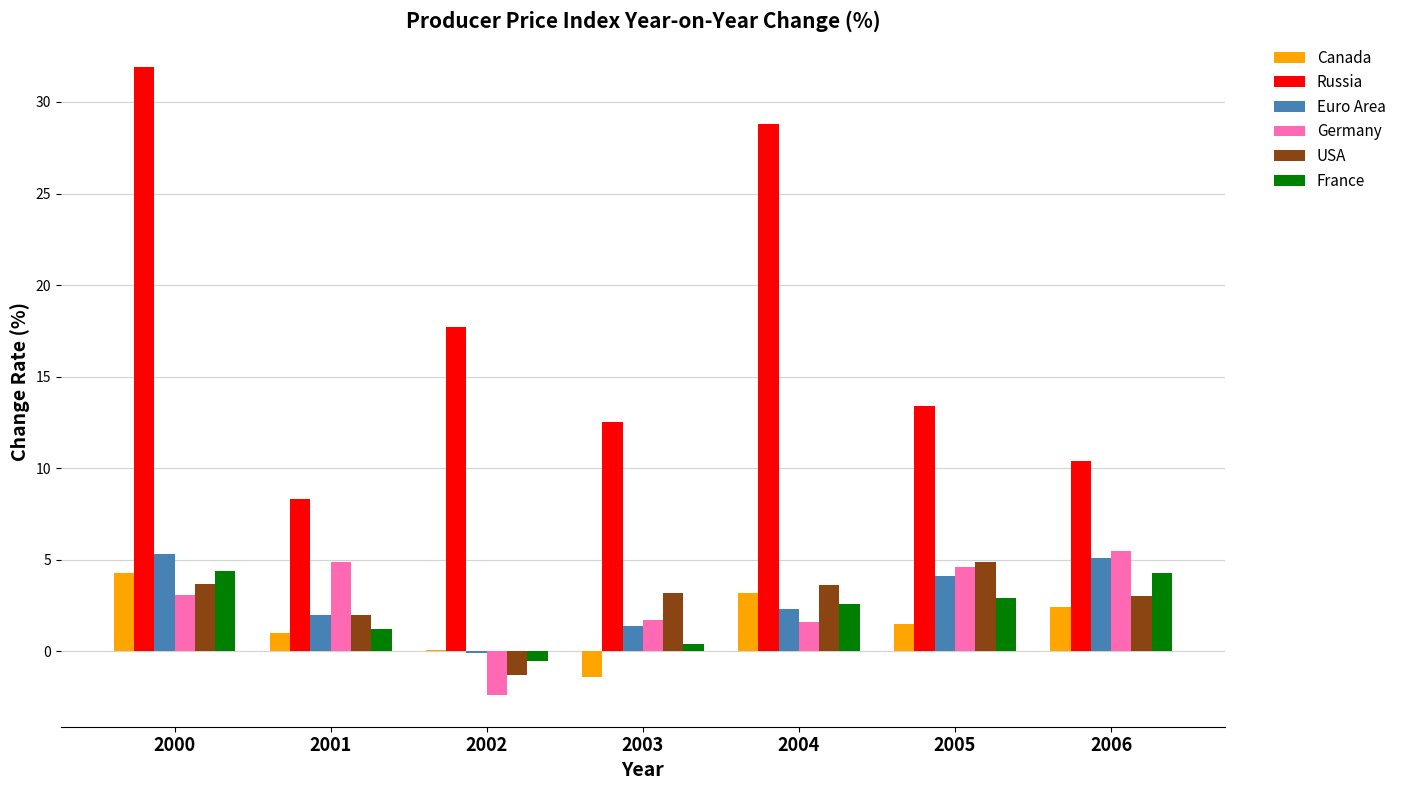

What is the sum of all USA values?

19.1